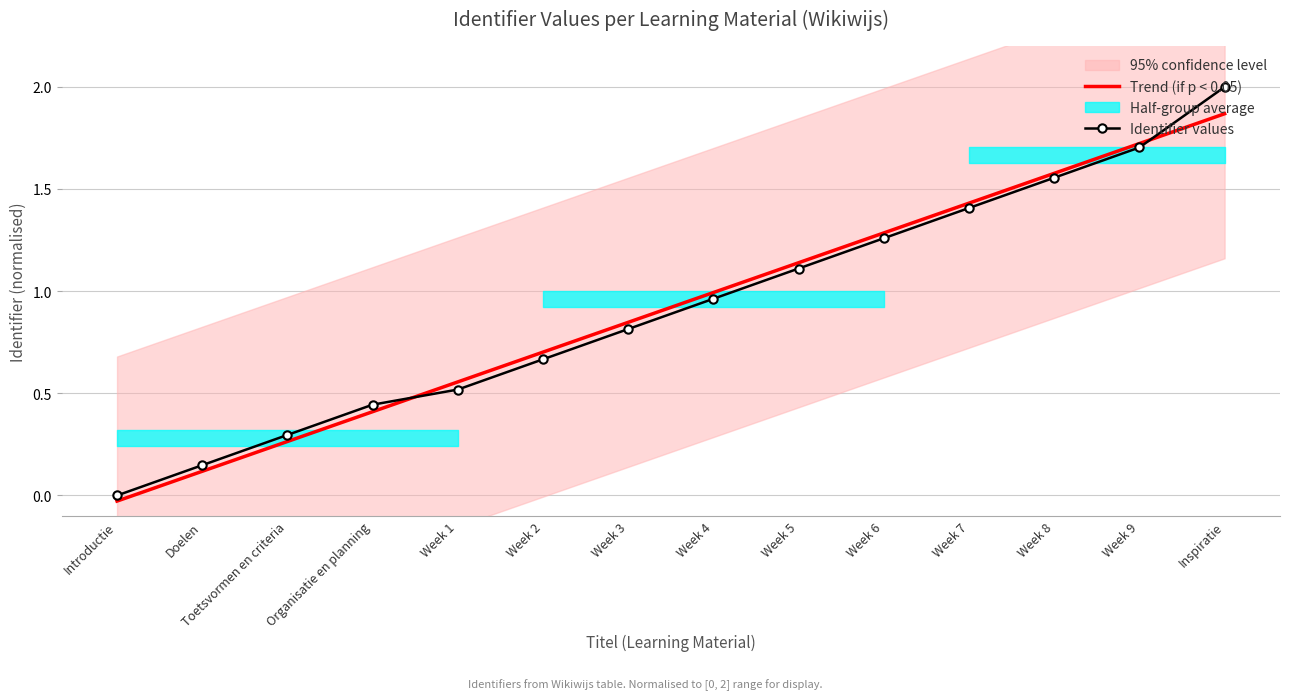

True or false: Identifier values has a value of 0.2 at Week 1.

False